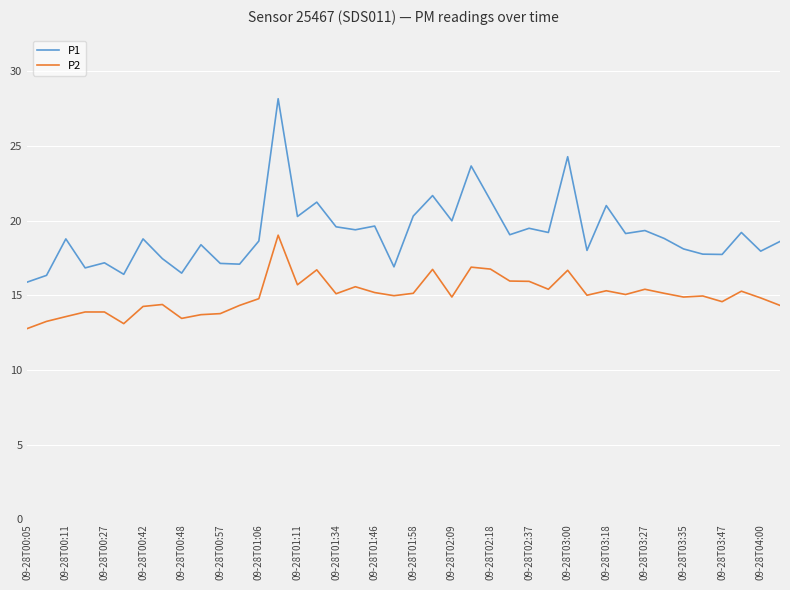

Which series has the largest range (max minus min)?

P1